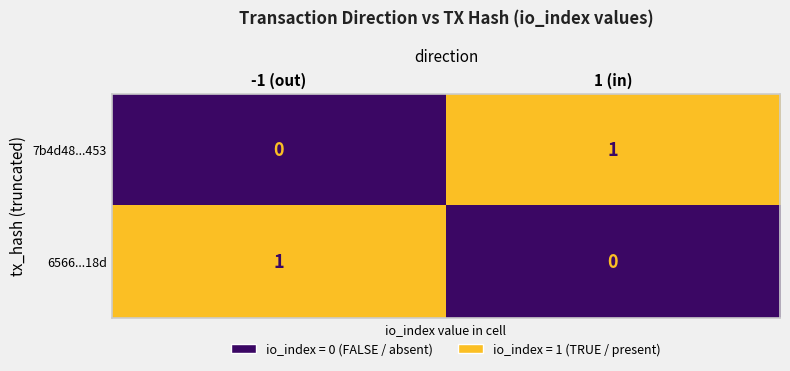

The value of 7b4d48...453 at 1 (in) is 1. True or false?

True